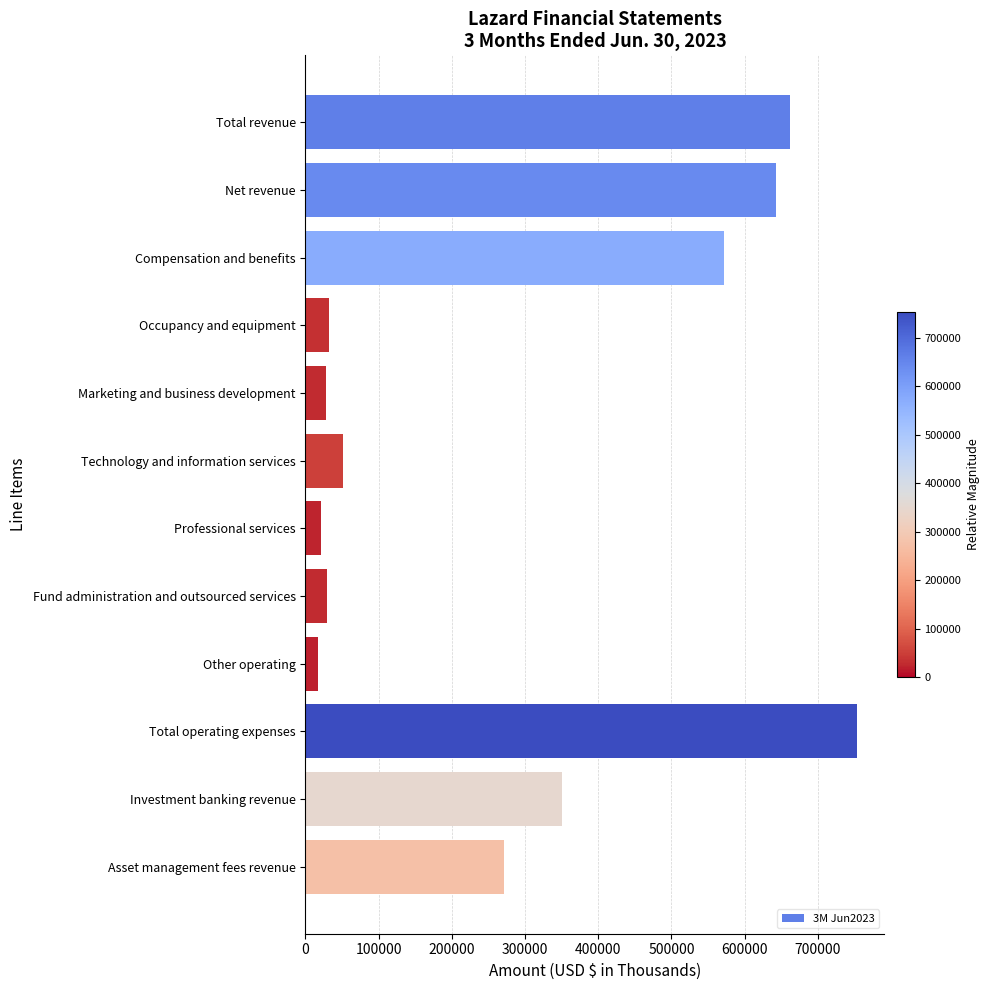

True or false: the data shows 662318 at Total revenue.

True